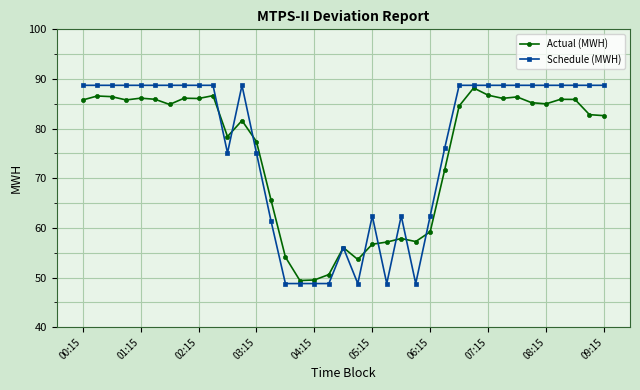

Which series has the largest range (max minus min)?

Schedule (MWH)